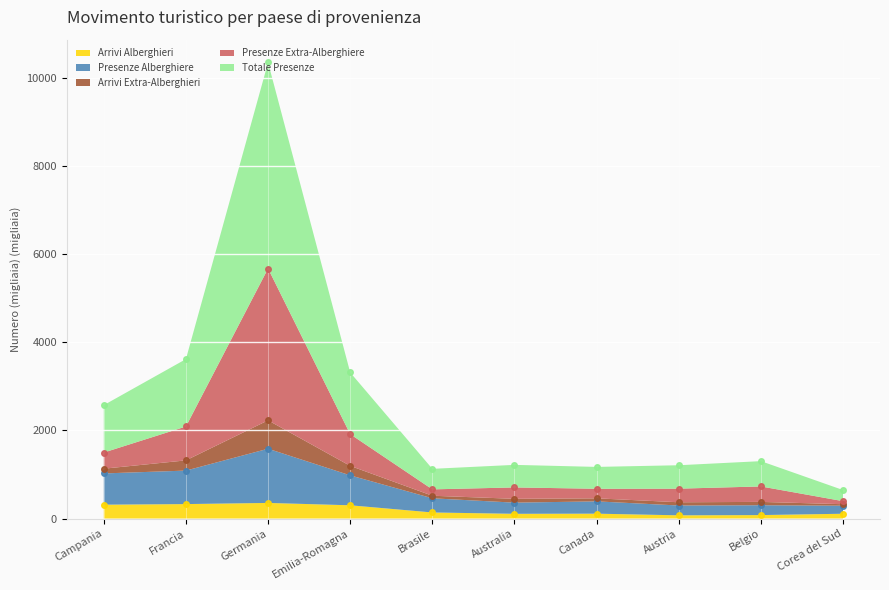

Is it true that Arrivi Alberghieri equals 316.1 at Campania?

True